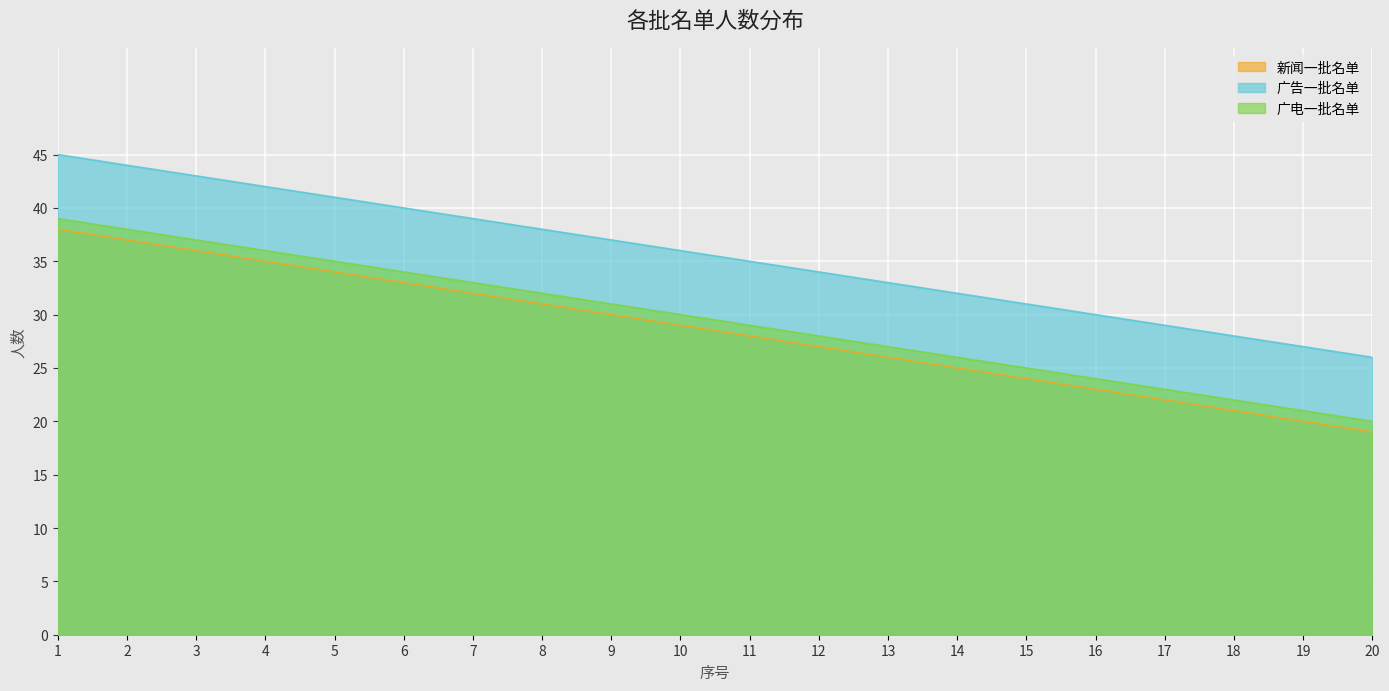

At which category does the chart reach its minimum across all series?

20